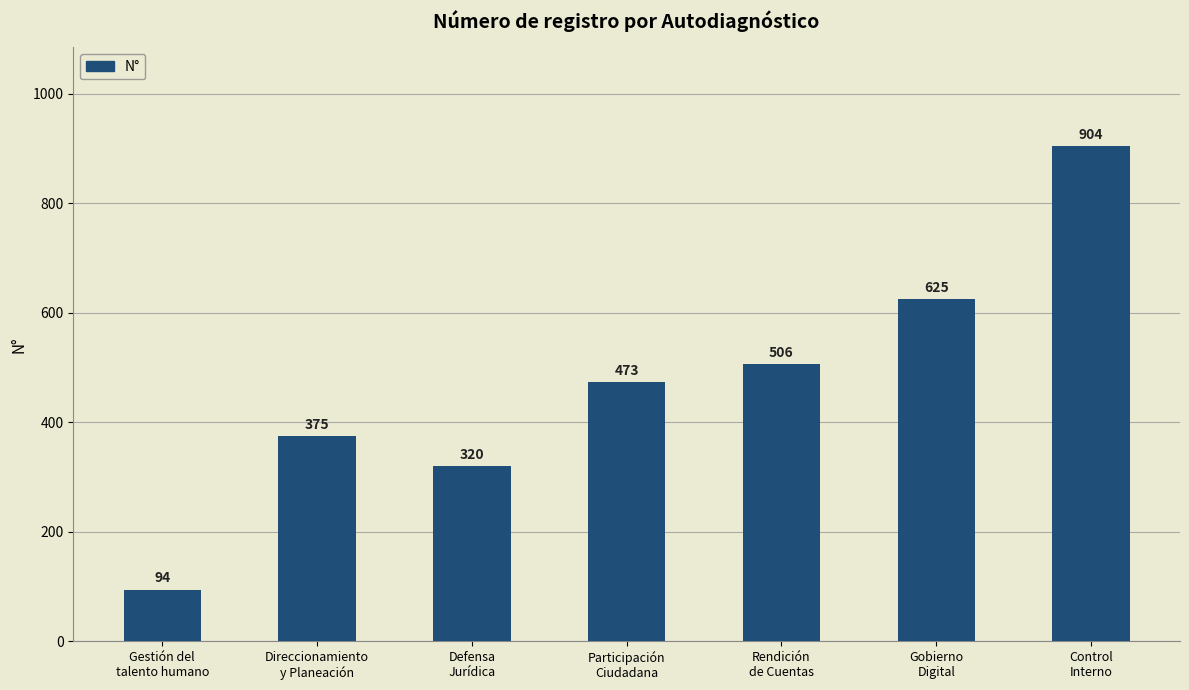

Is it true that the value at Direccionamiento
y Planeación is 375?

True